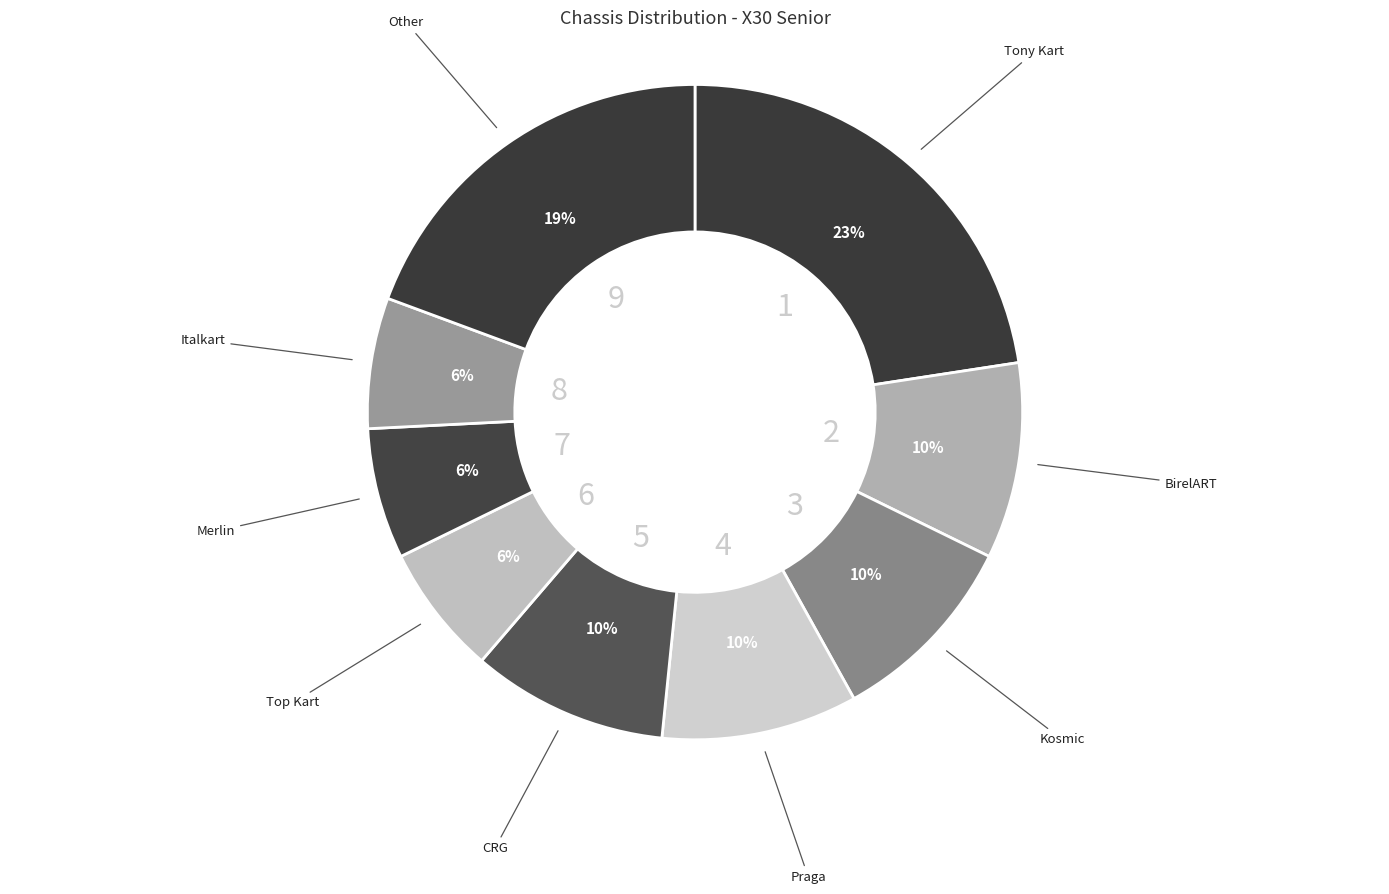

Count the number of slices in the pie.

9